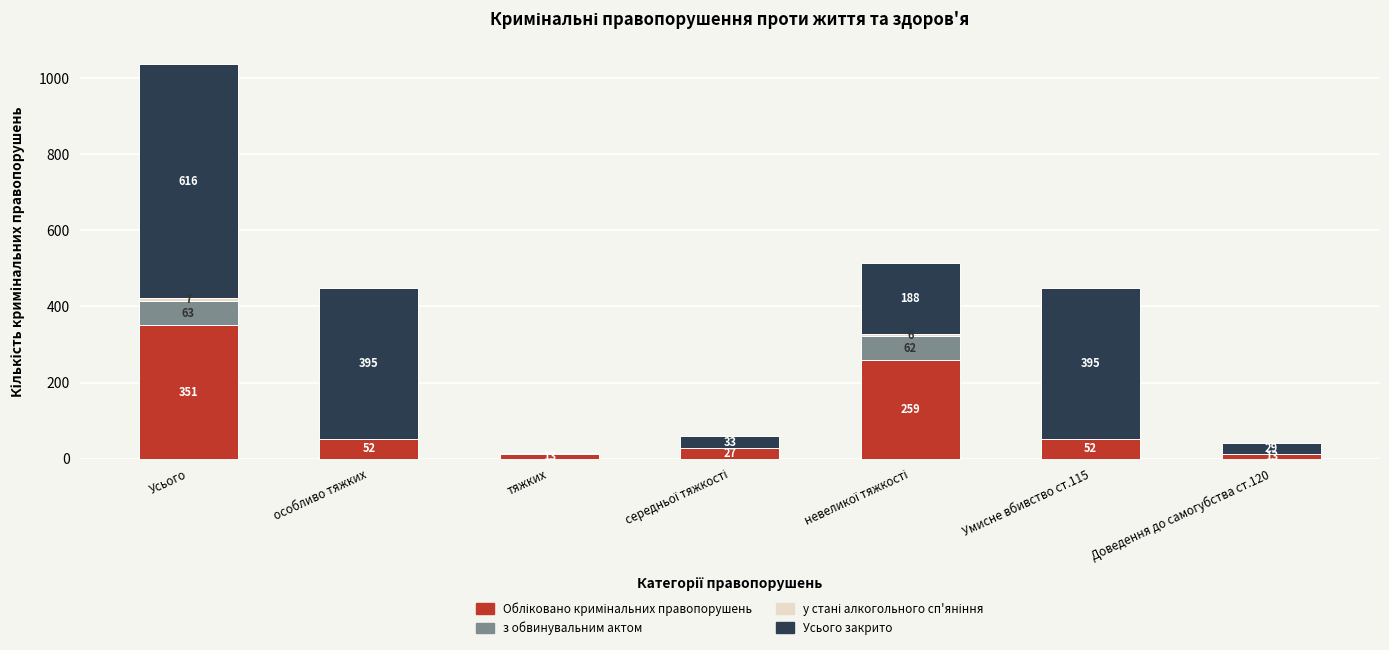

What is the total value across all series at Доведення до самогубства ст.120?

42